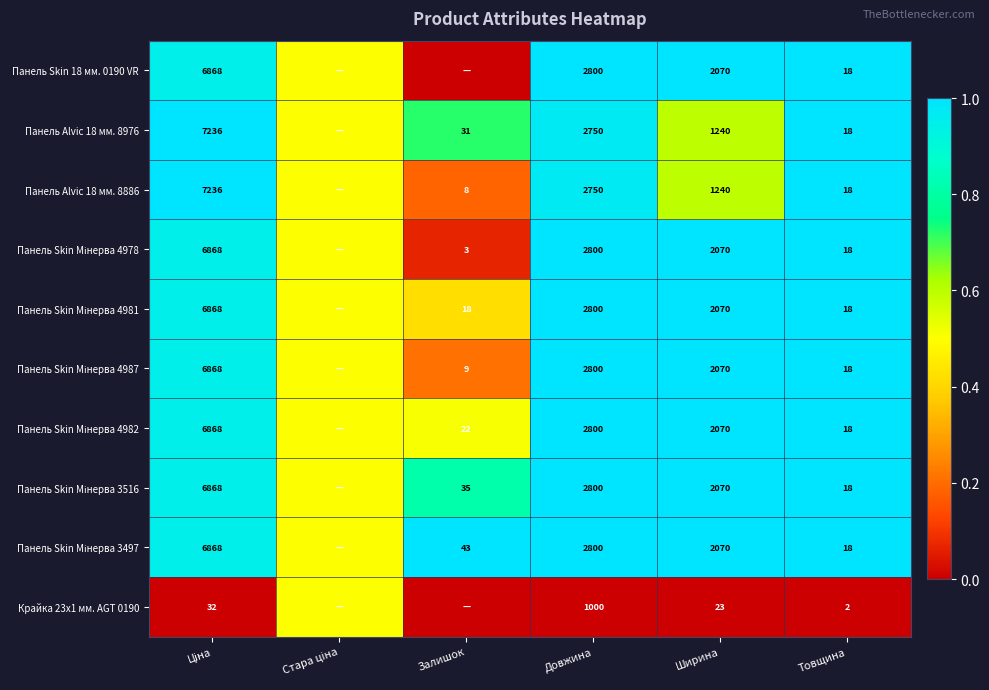

Is it true that Панель Alvic 18 мм. 8976 equals 16.9 at Залишок?

False